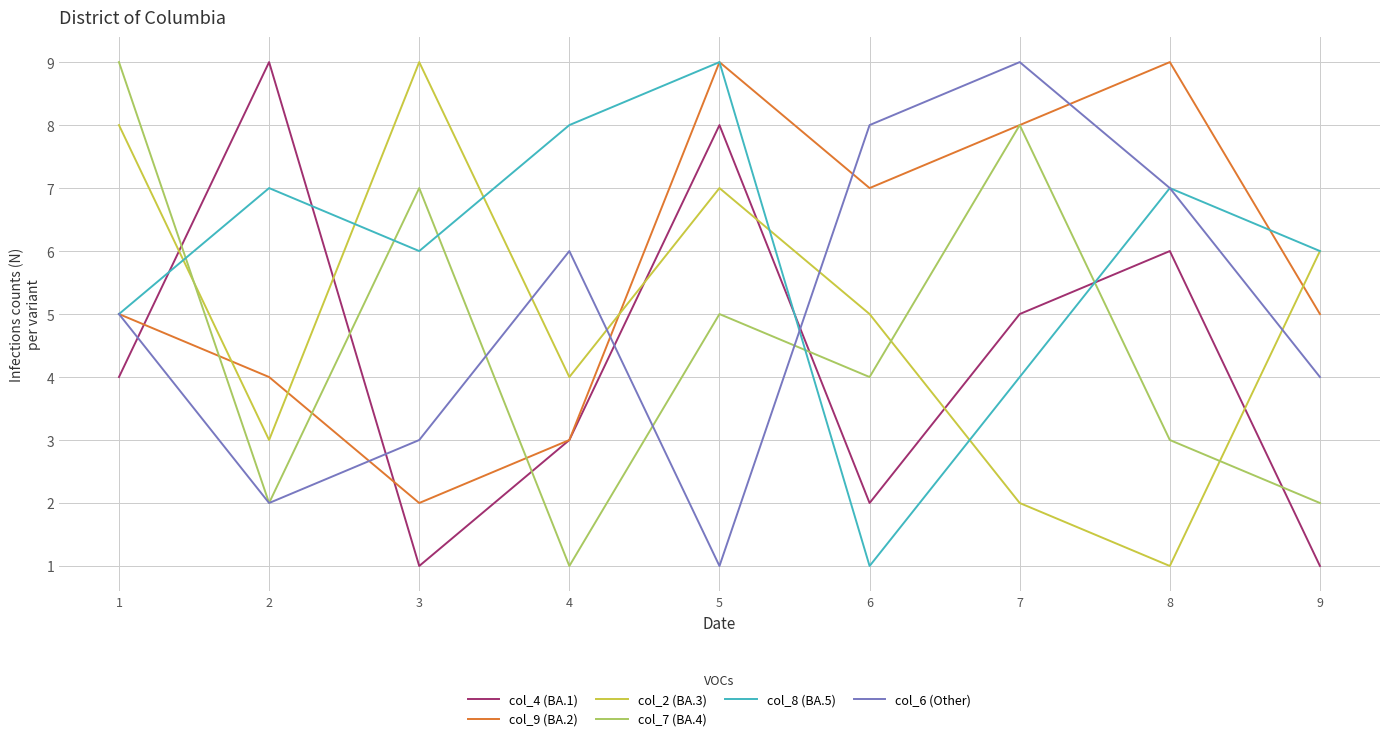

Is the value of col_7 (BA.4) at 2 greater than the value of col_6 (Other) at 5?

Yes